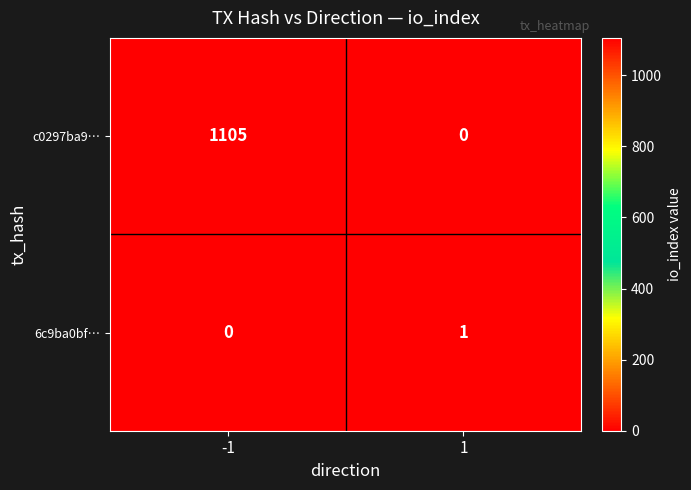

Which series has the widest spread of values?

c0297ba9…